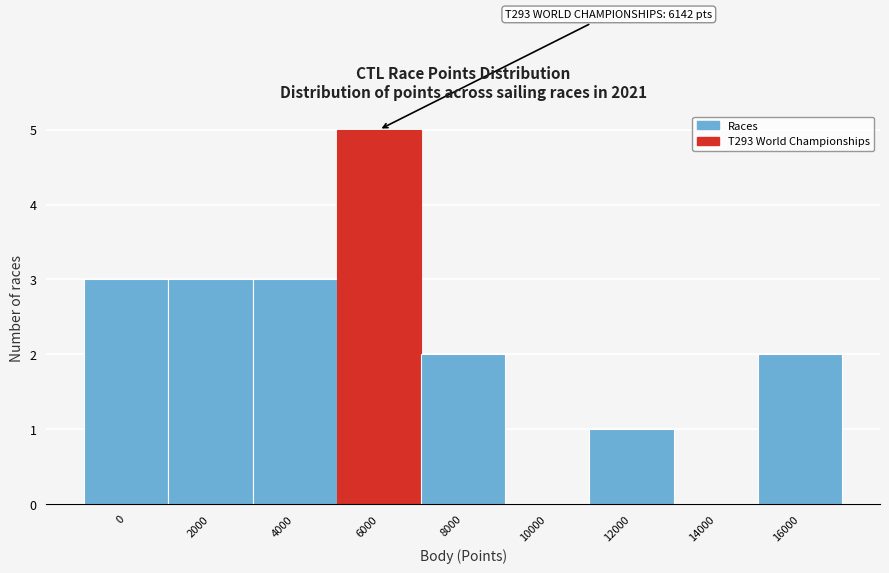

Reading left to right, what are all the values shown in this chart?

0=3	2000=3	4000=3	6000=5	8000=2	10000=0	12000=1	14000=0	16000=2